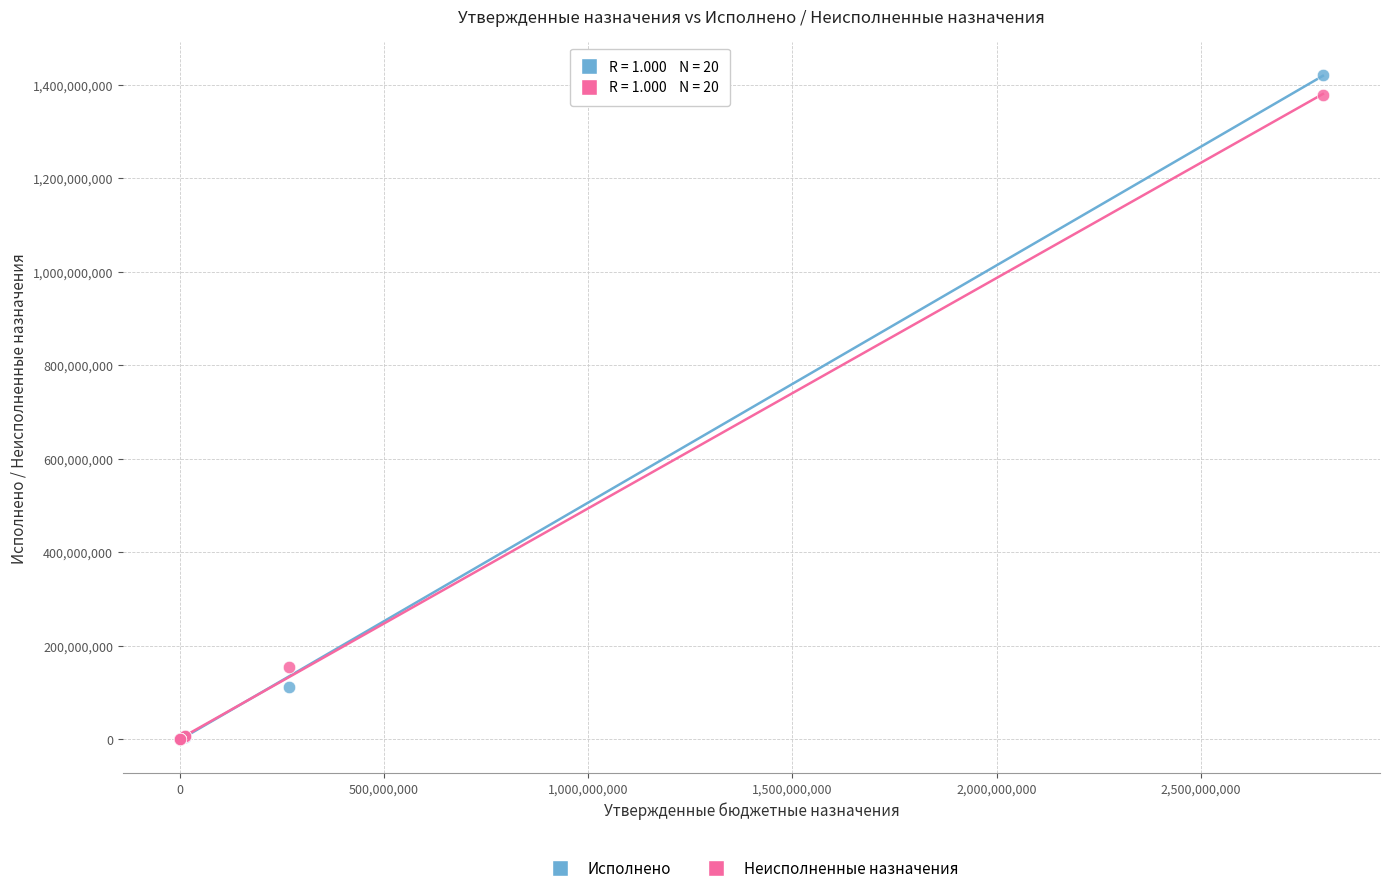

What are all the series names shown in the legend?

Исполнено, Неисполненные назначения